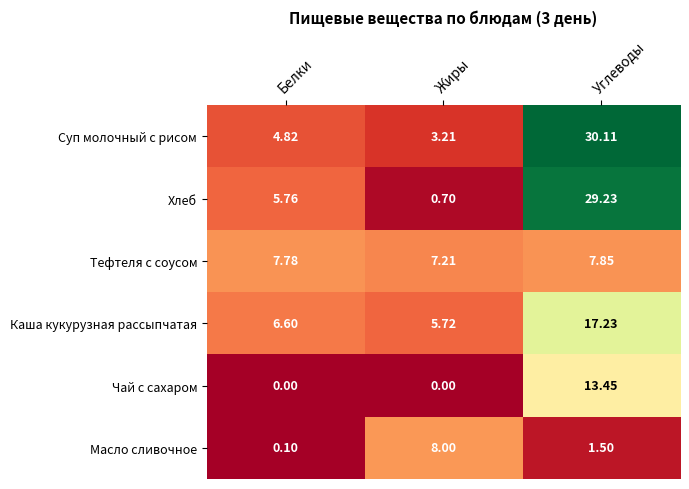

Rank the series by their maximum value, from lowest to highest.

Тефтеля с соусом, Масло сливочное, Чай с сахаром, Каша кукурузная рассыпчатая, Хлеб, Суп молочный с рисом